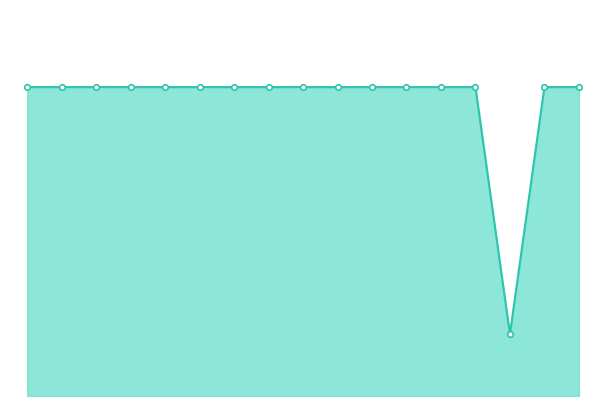

Rank the categories by value from highest to lowest.

杨培学, 袁廷艳, 付艳秋, 郑金兰, 公茂兰, 徐长发, 杨桂琴, 马玉兰, 韩丙云, 孔令荣, 刁广, 王子泉, 孙兴华, 郭洪荣, 周玉明, 张宝华, 孟金英